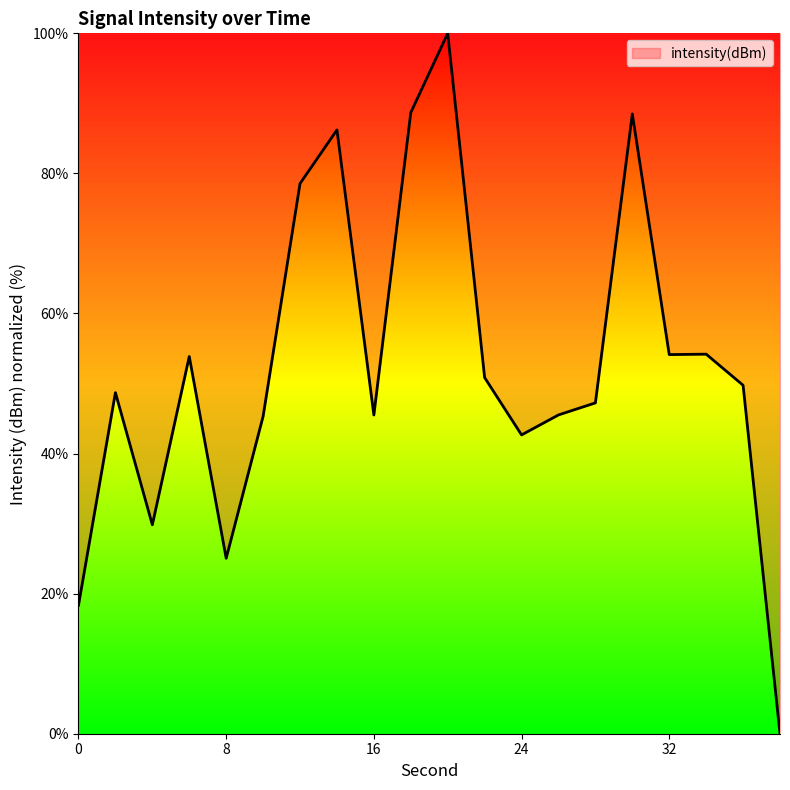

What is the difference between the maximum and minimum values?

100.0